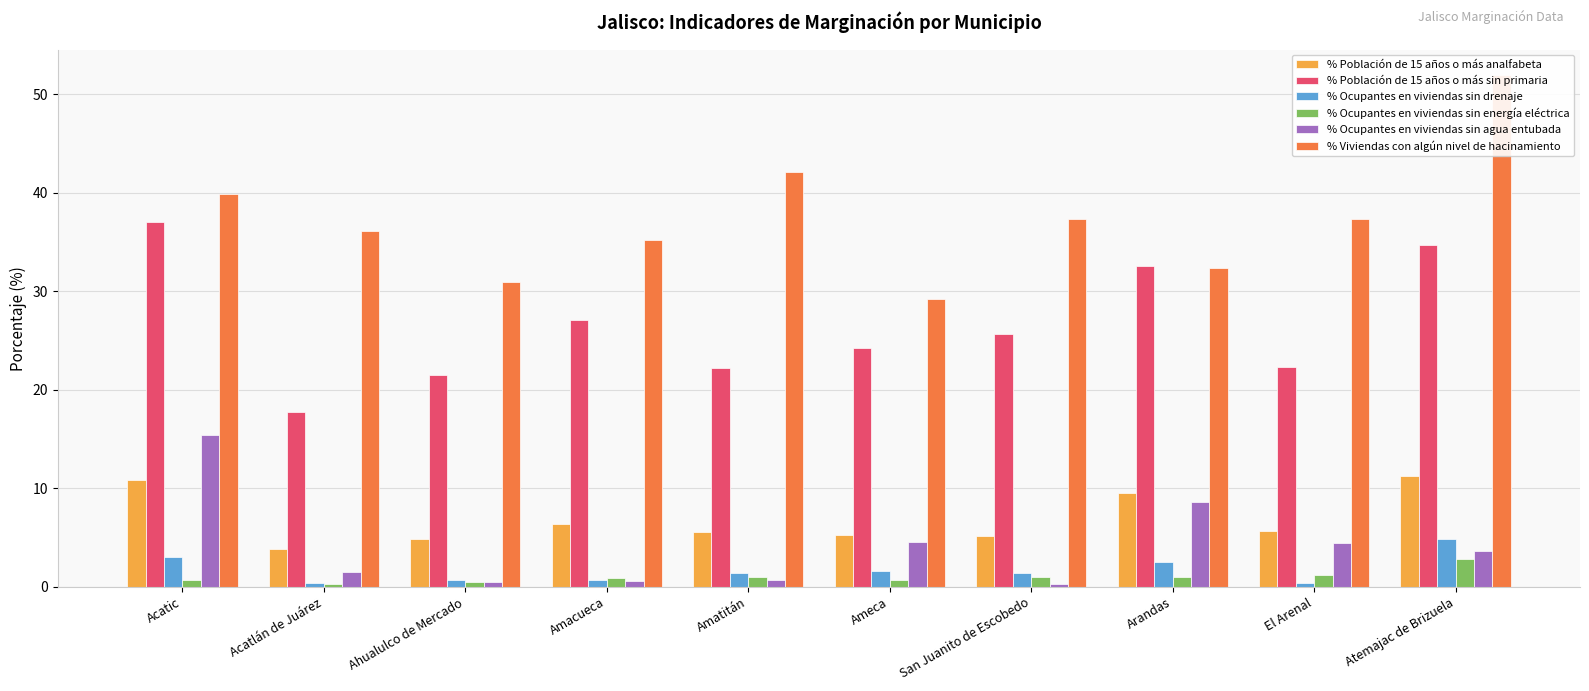

What are all the series names shown in the legend?

% Población de 15 años o más analfabeta, % Población de 15 años o más sin primaria, % Ocupantes en viviendas sin drenaje, % Ocupantes en viviendas sin energía eléctrica, % Ocupantes en viviendas sin agua entubada, % Viviendas con algún nivel de hacinamiento